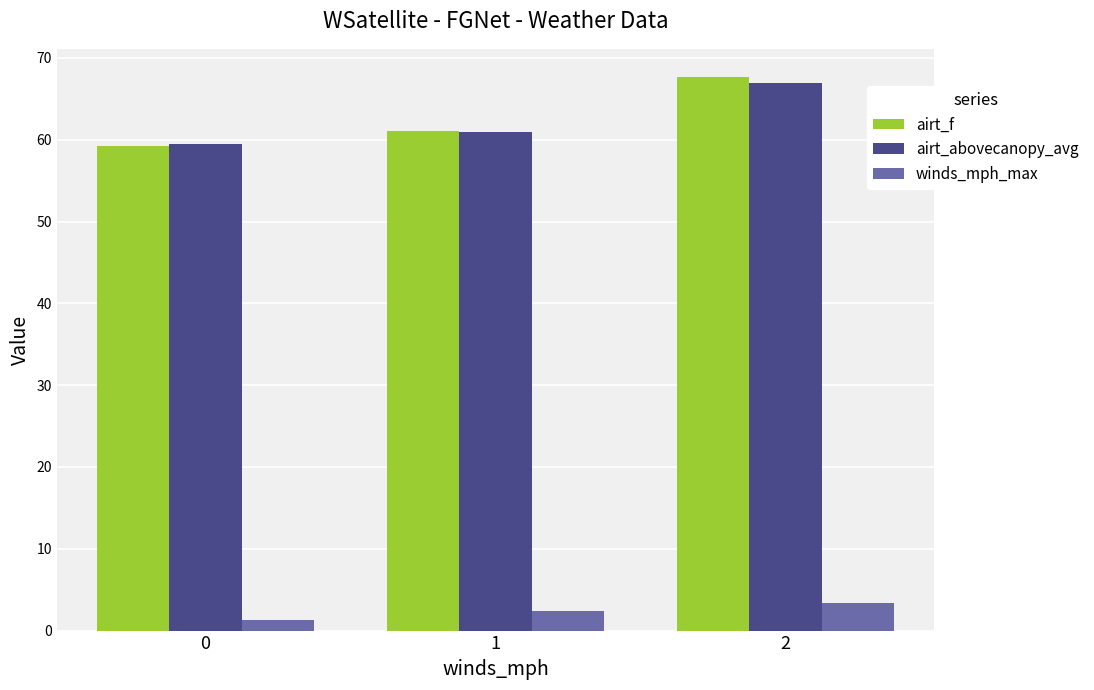

At which label does winds_mph_max first exceed 2?

1